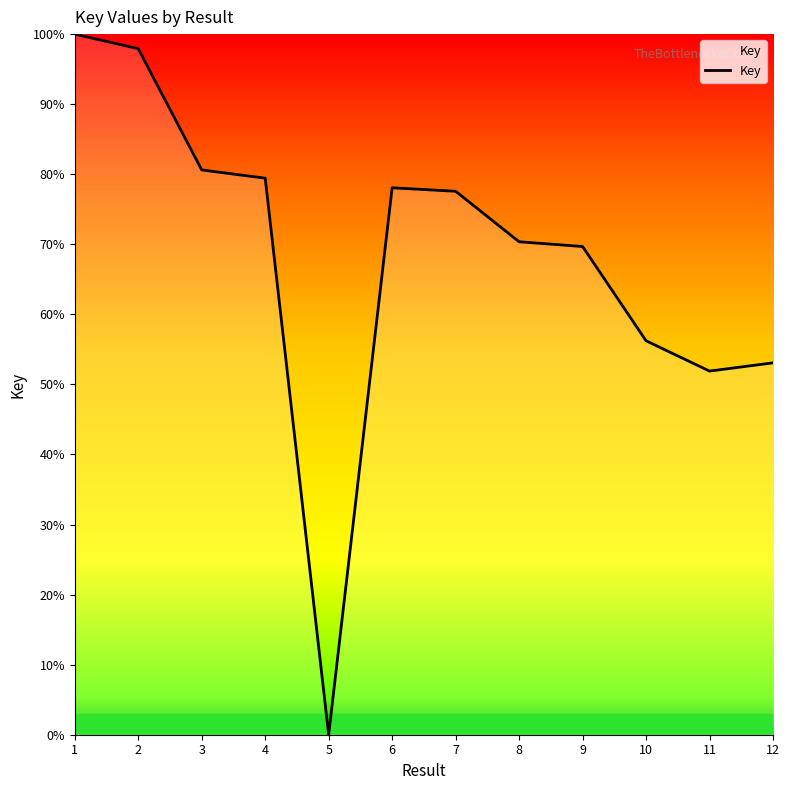

What is the difference between the maximum and minimum values?

100.0